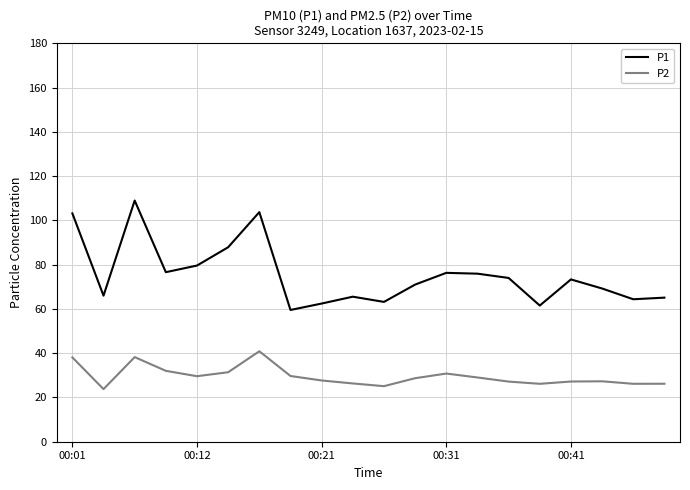

List the series in order of their peak value, highest first.

P1, P2